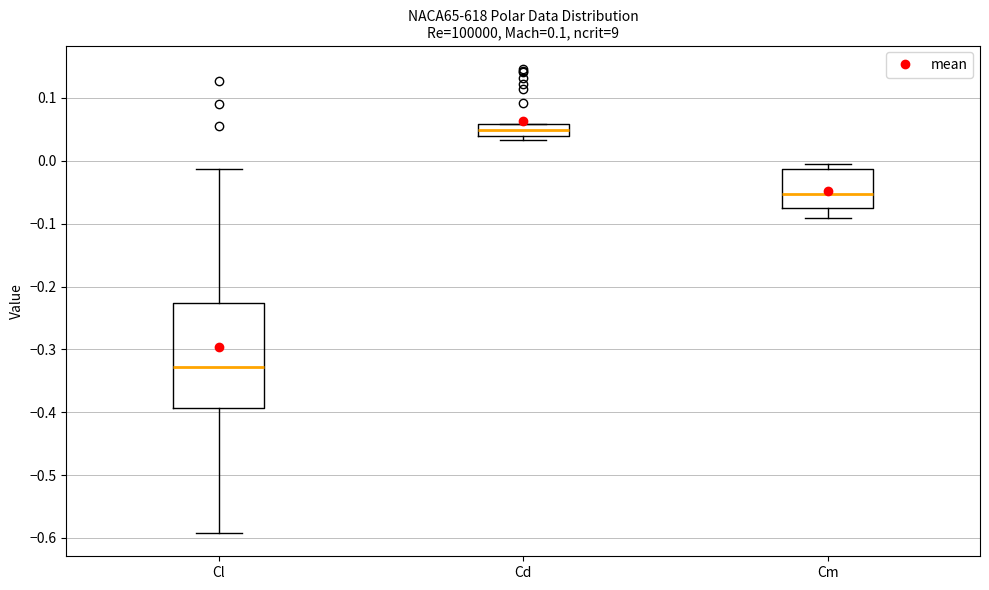

Where is the lower edge of the box for Cd on the y-axis? The values are not printed on the chart, so give them approximately, as read against the axis.

0.04